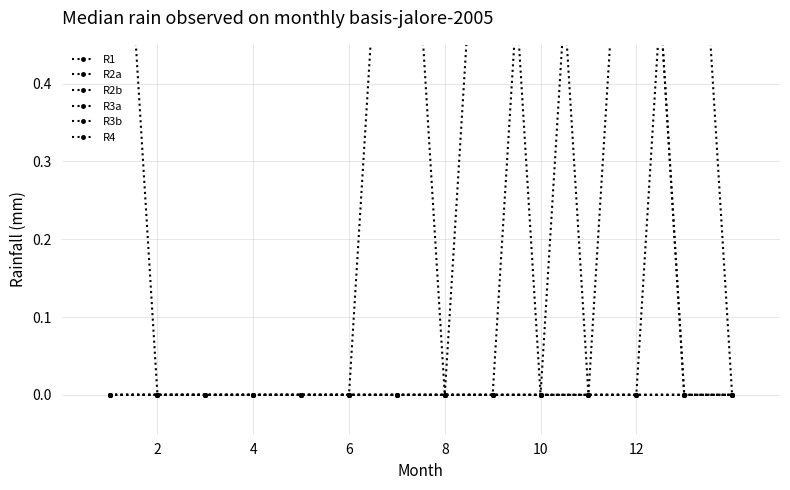

True or false: R3b and R3a intersect in this chart.

True